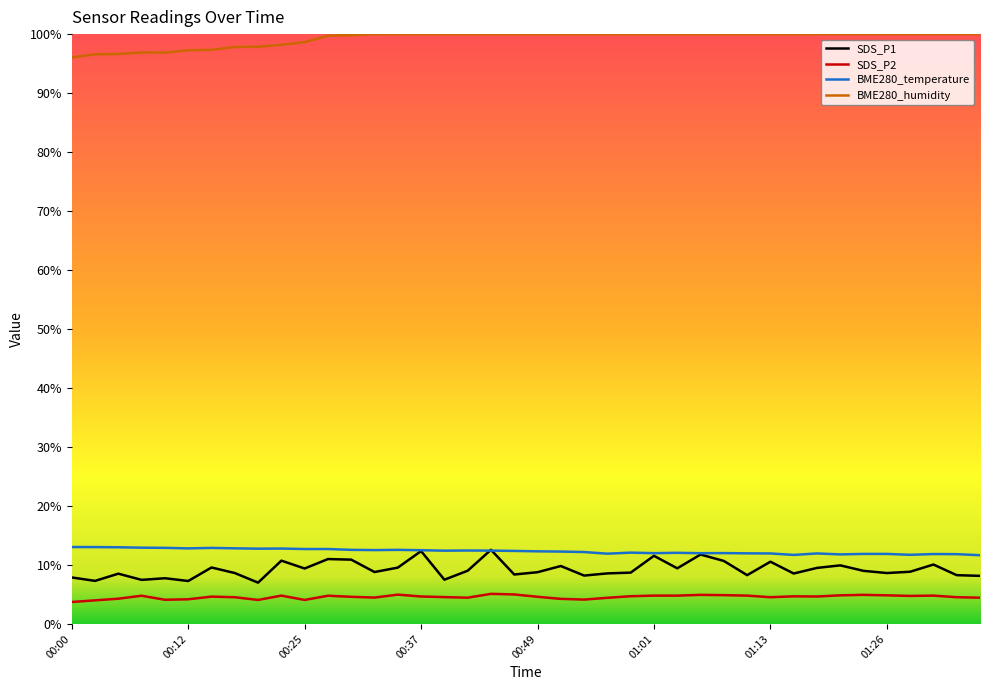

In SDS_P1, how many points are higher than both neighbors (excluding endpoints)?

13